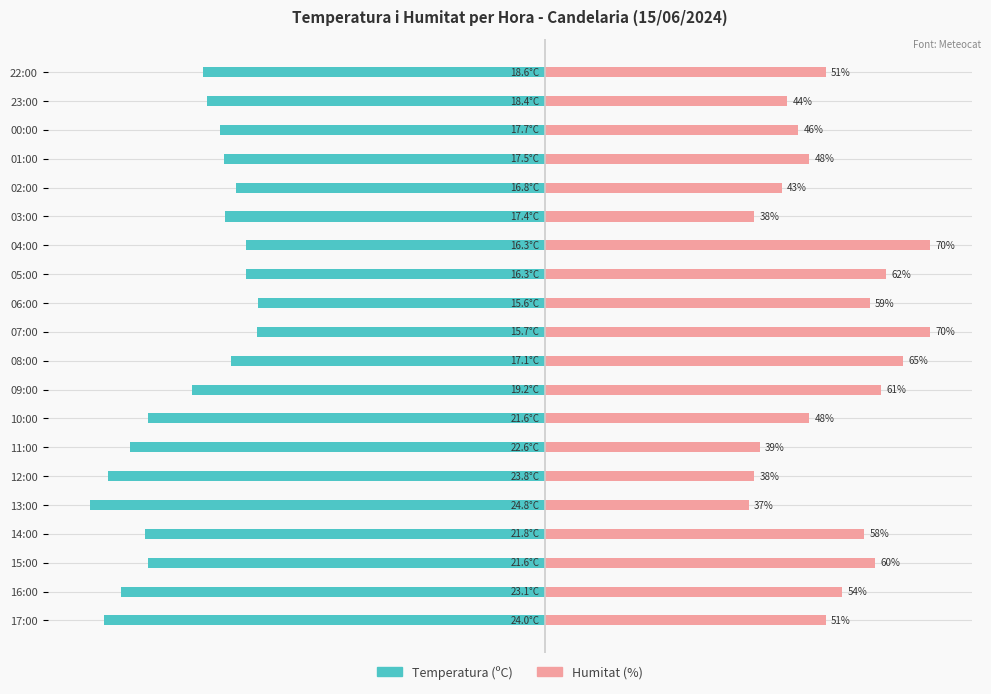

What is the difference between the maximum and minimum values in the Humitat (%) series?

33.0